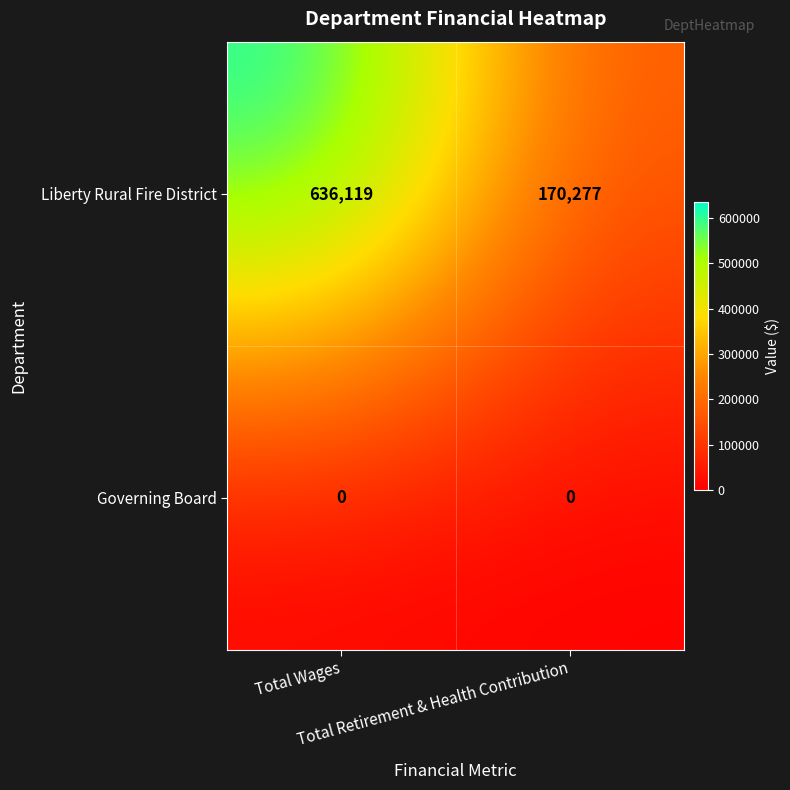

Which series changed the most between Total Wages and Total Retirement & Health Contribution?

Liberty Rural Fire District